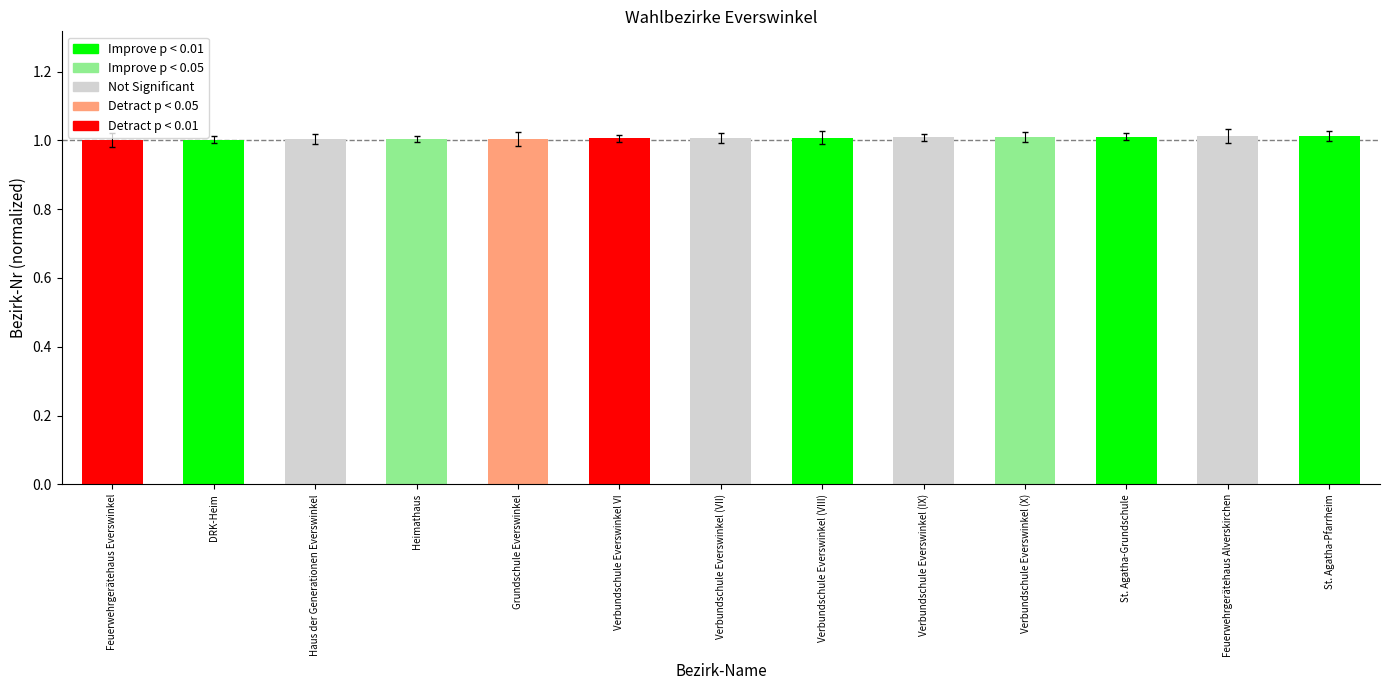

Is it true that the value at Verbundschule Everswinkel (IX) is 1.0?

True